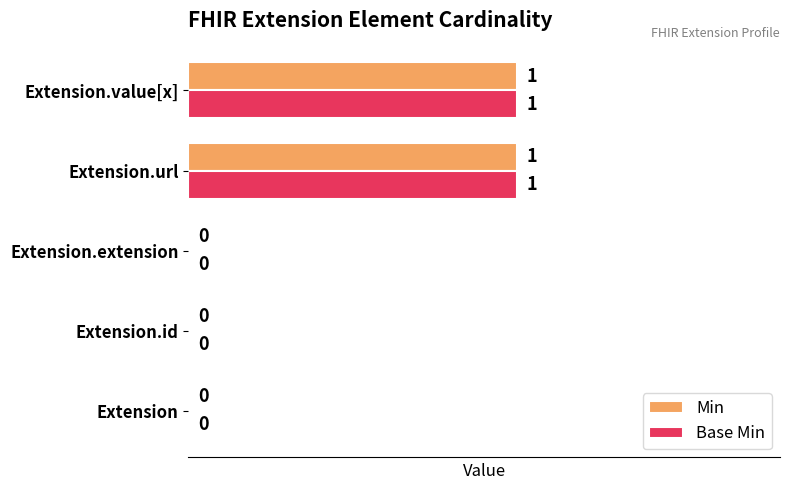

What are all the series names shown in the legend?

Min, Base Min